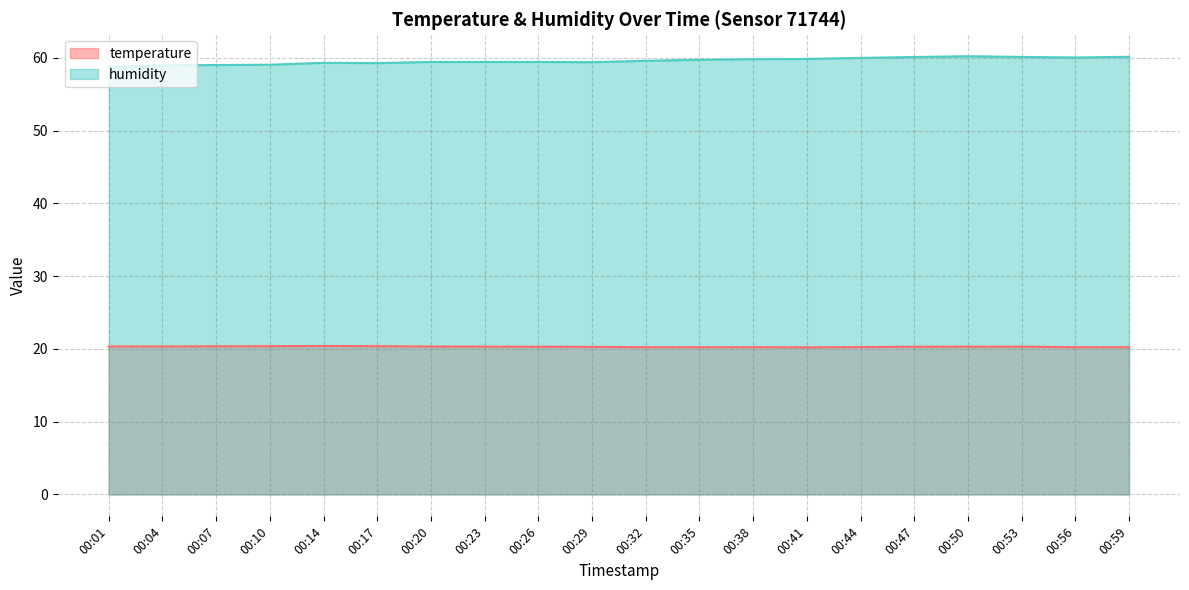

What is the approximate value of temperature at 00:20?

20.3